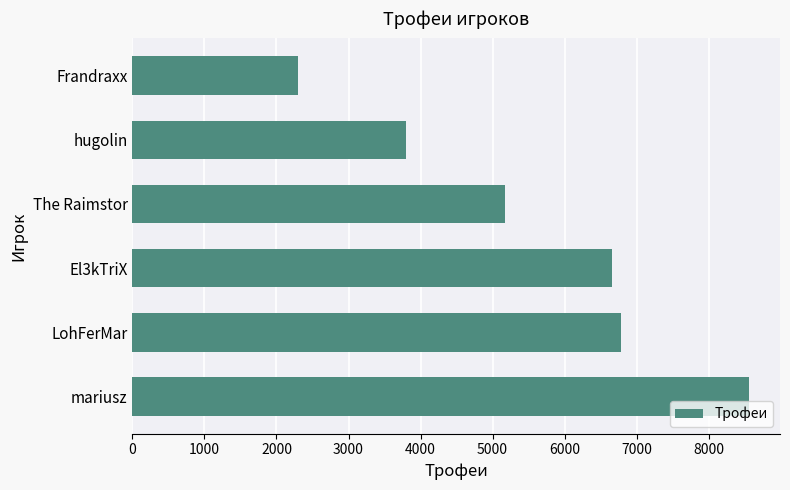

What is the sum of all values?

33277